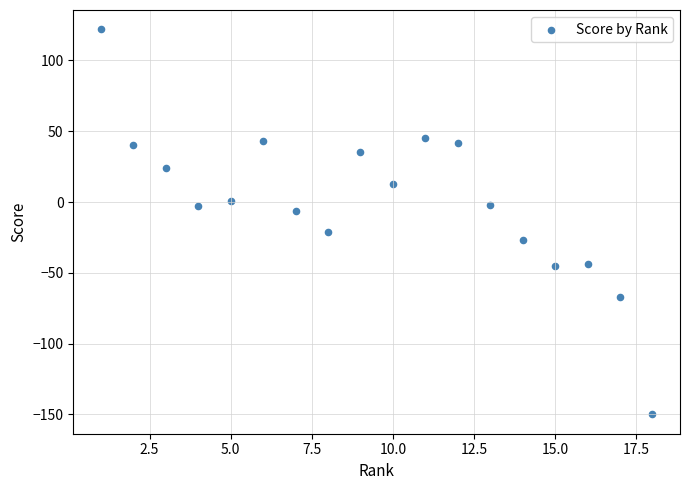

What is the range of Y values (max minus min)?

272